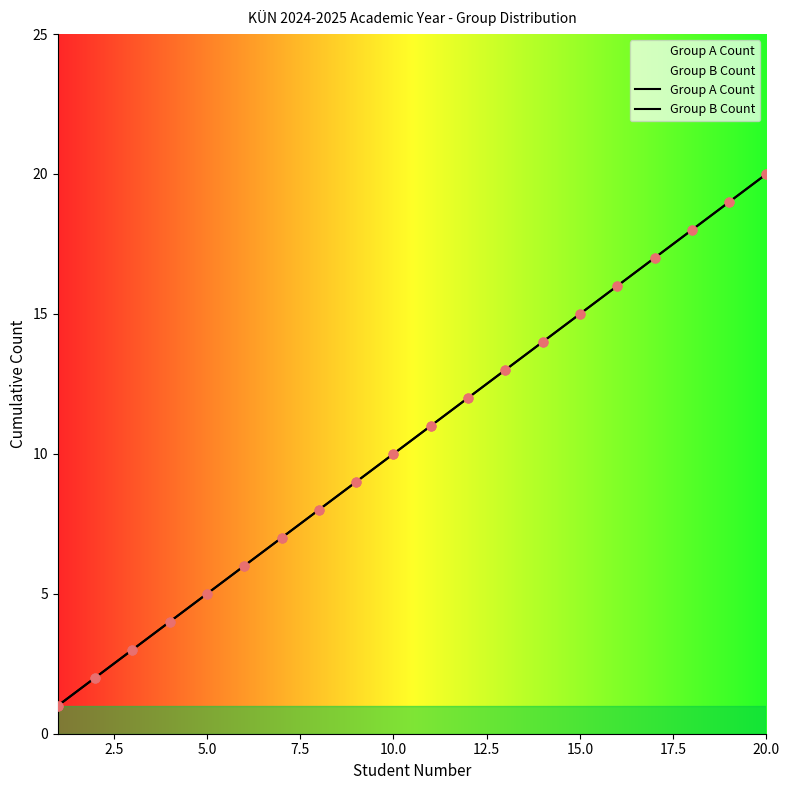

Is the value of Group A Count at 1 greater than the value of Group B Count at 9?

No